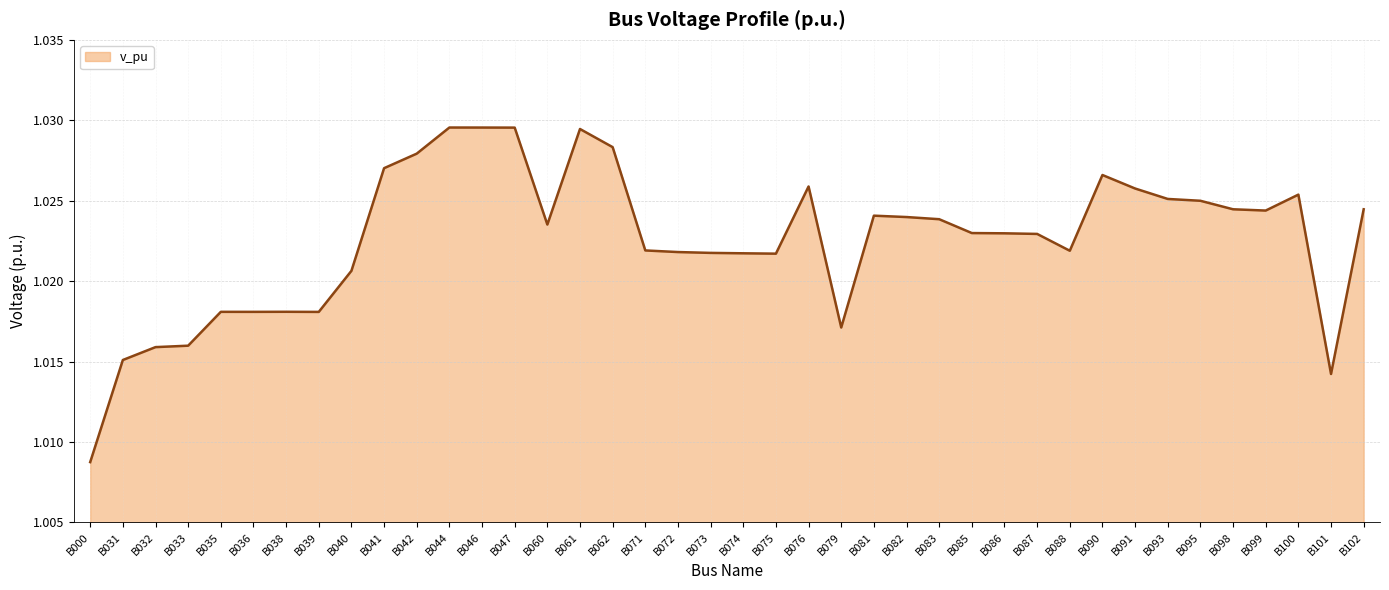

Where is the data nearest to the value 1?

B000